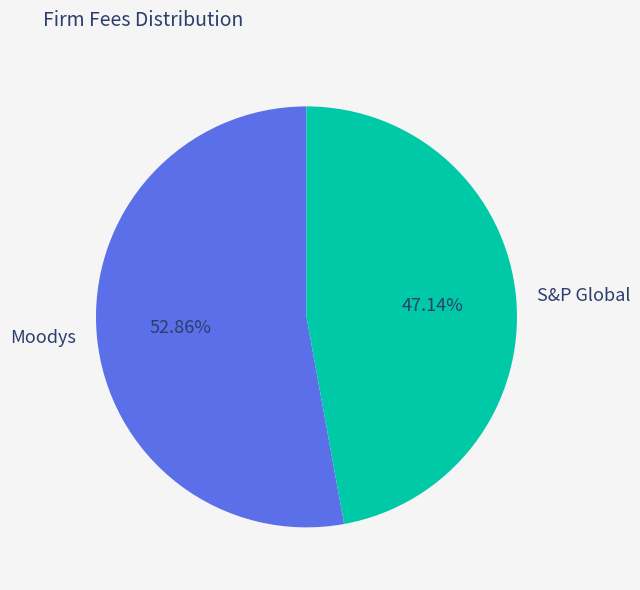

Is there any slice that represents more than half of the pie?

Yes